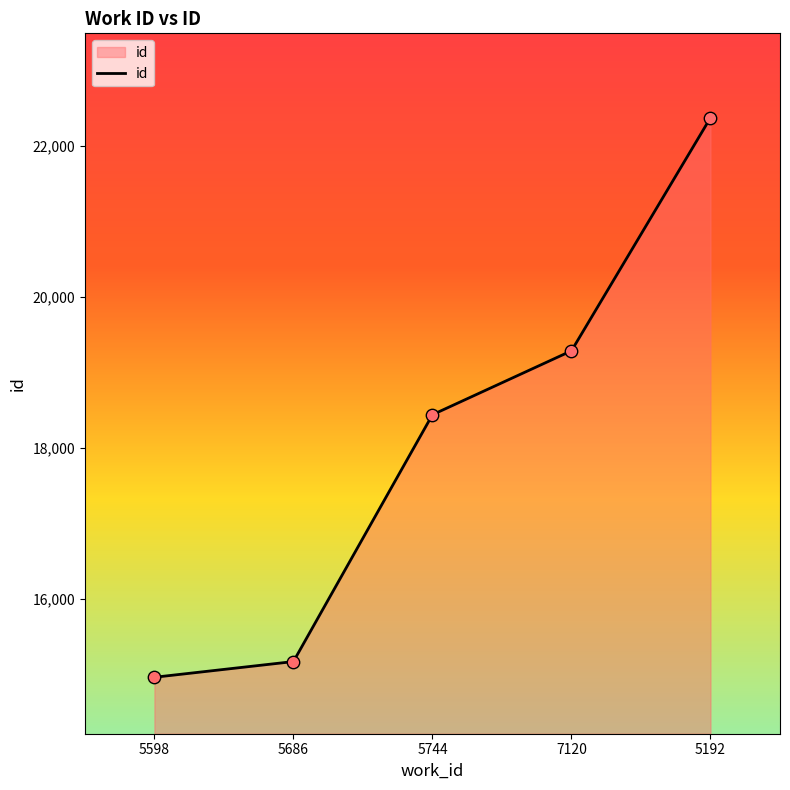

What is the ratio of the value at 5686 to the value at 5744?

0.8